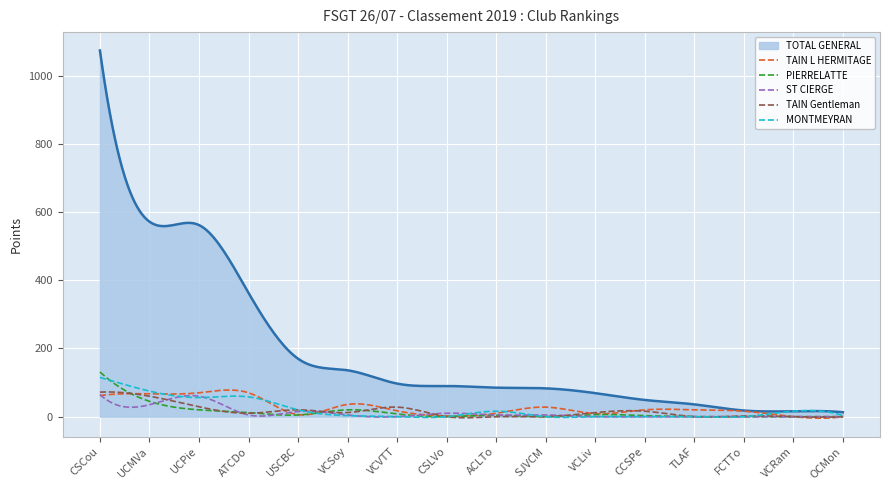

Which series has the largest range (max minus min)?

TOTAL GENERAL